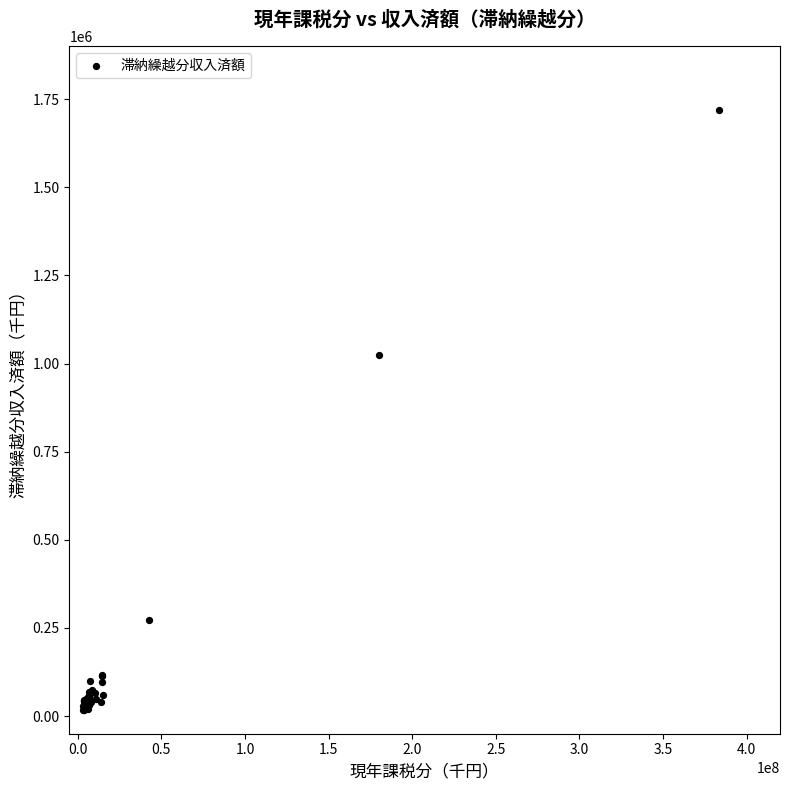

What Y value in the scatter plot is closest to 868075?

1025278